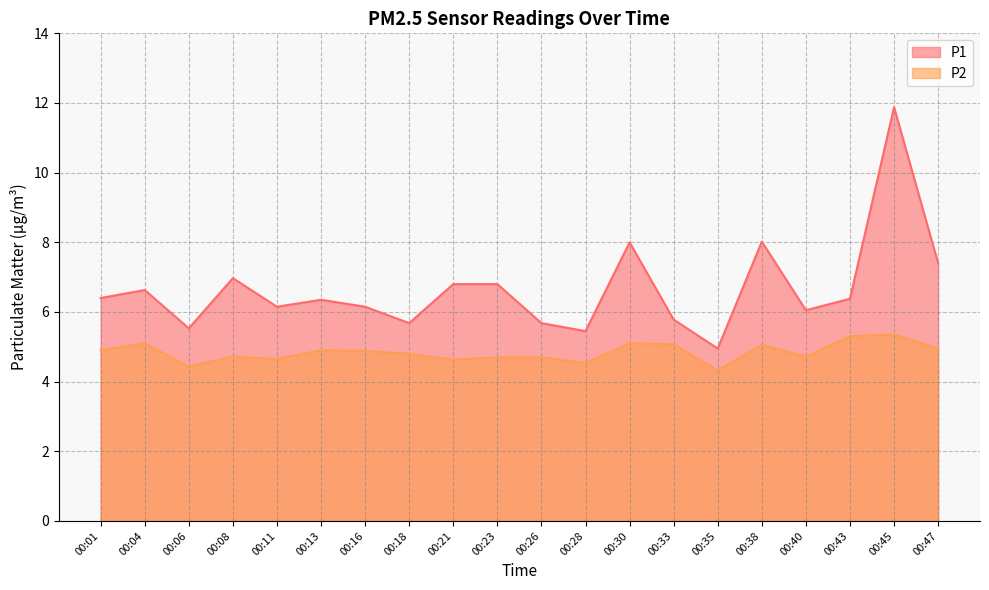

At which label does P1 reach its peak?

00:45